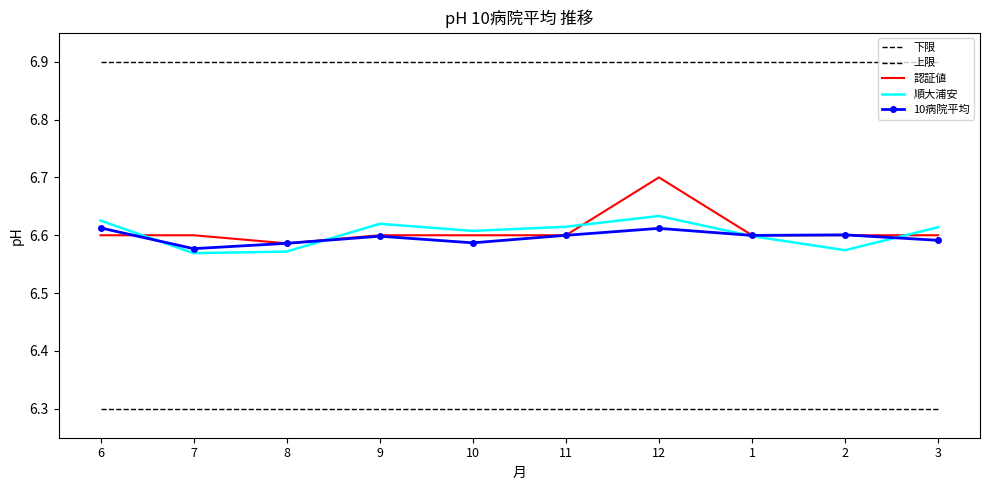

What is the label of the 6th point from the right?

10